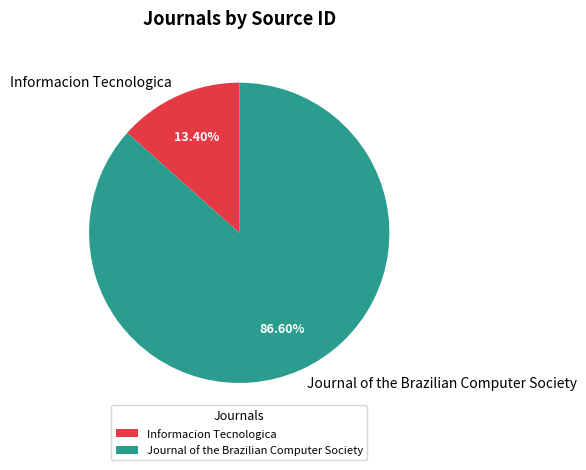

Which category has the smallest portion of the pie?

Informacion Tecnologica